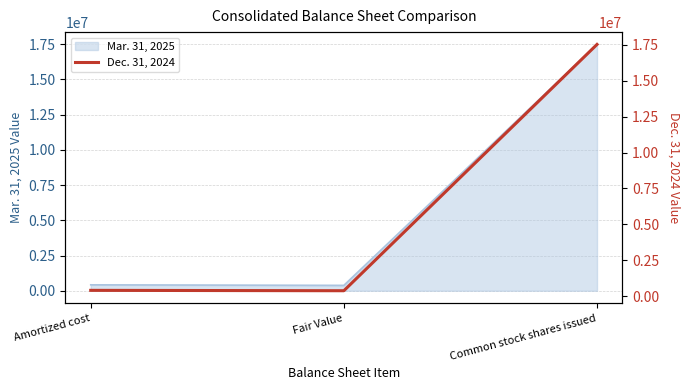

Where does the data first go above 409380?

Common stock shares issued